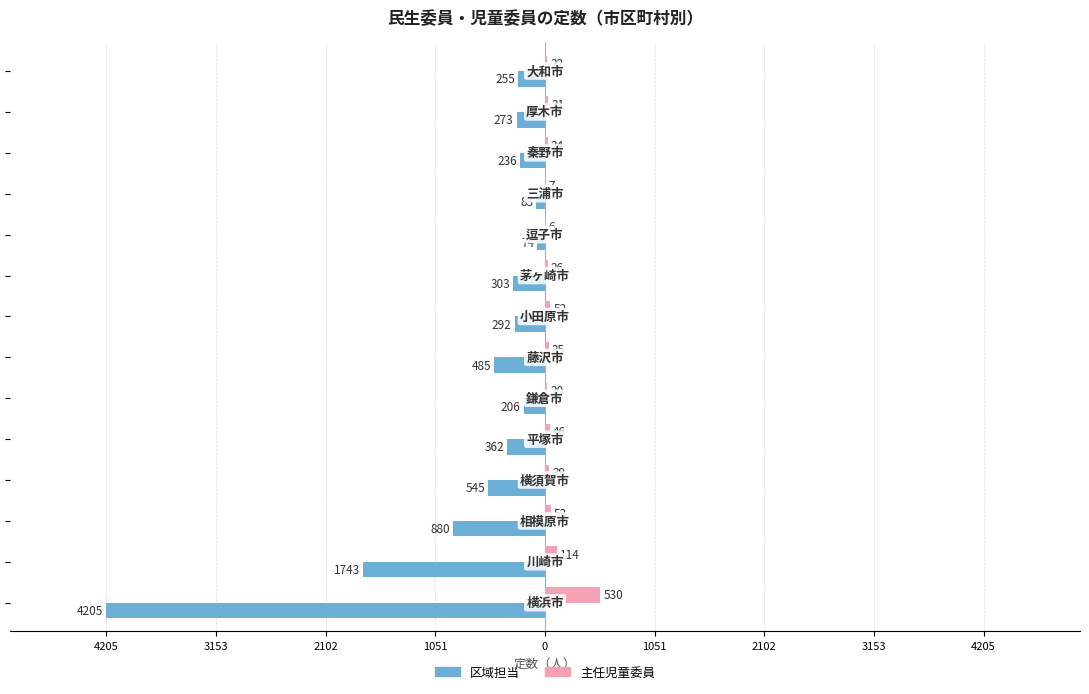

What are all the series names shown in the legend?

区域担当, 主任児童委員